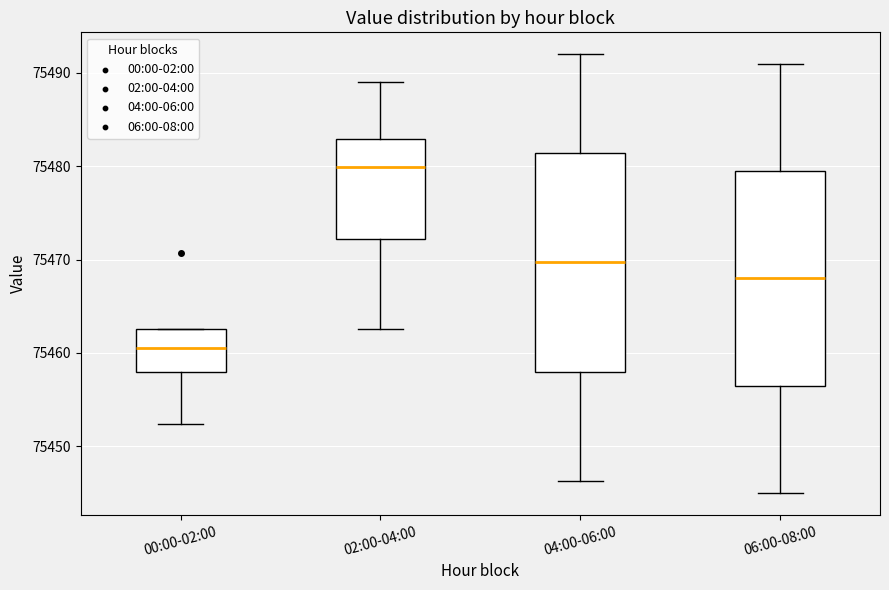

Where does the lower whisker of the box for 00:00-02:00 end on the y-axis? The values are not printed on the chart, so give them approximately, as read against the axis.

75452